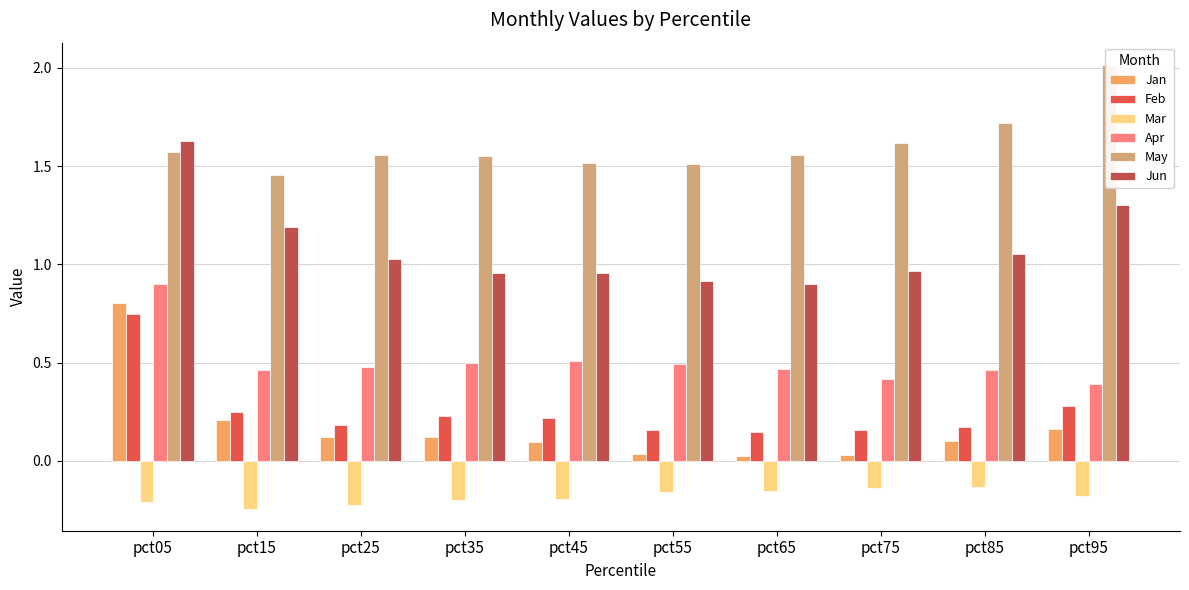

How many Apr values are between 0 and 1?

10